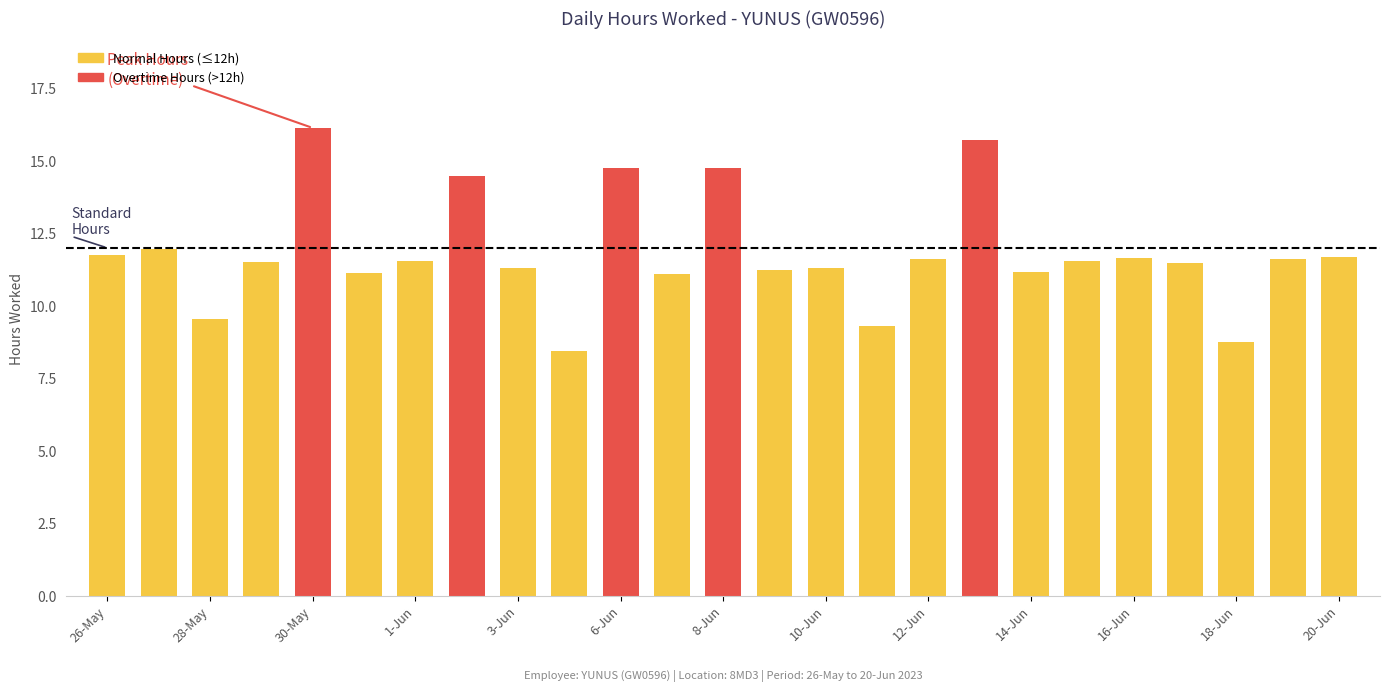

What is the minimum value shown in the chart?

8.4